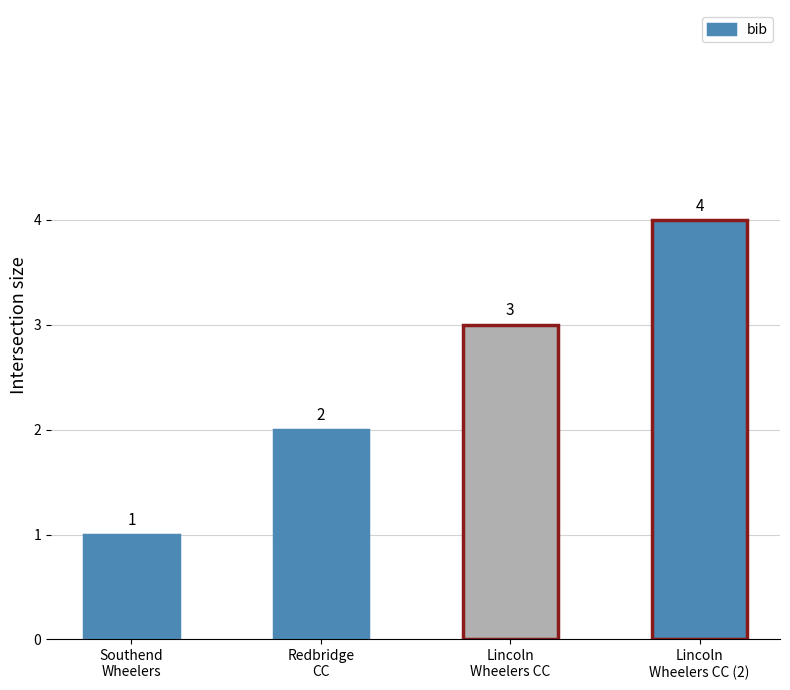

What position from the right is Southend
Wheelers?

4